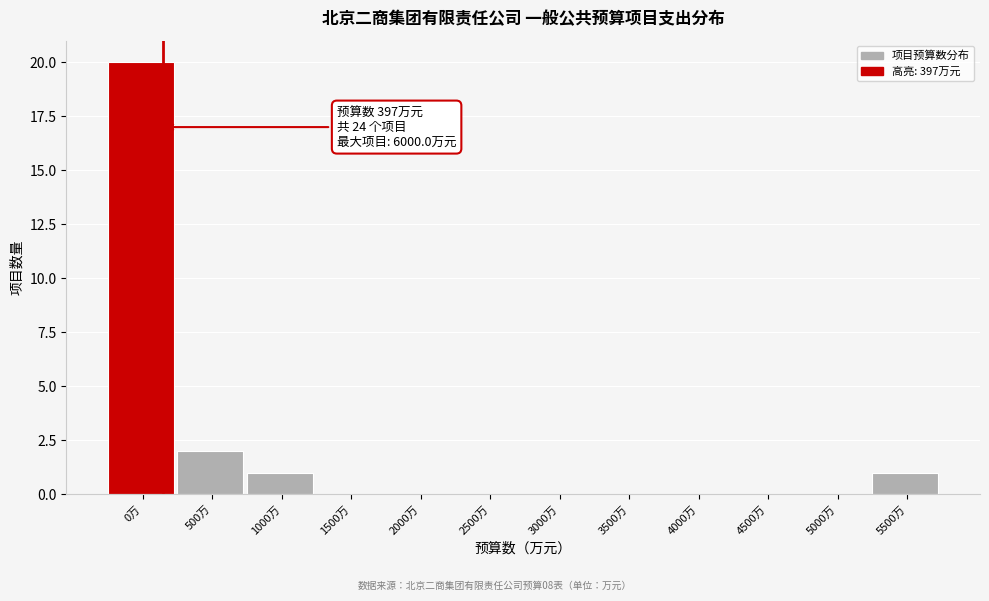

Reading left to right, what are all the values shown in this chart?

0万=20	500万=2	1000万=1	1500万=0	2000万=0	2500万=0	3000万=0	3500万=0	4000万=0	4500万=0	5000万=0	5500万=1